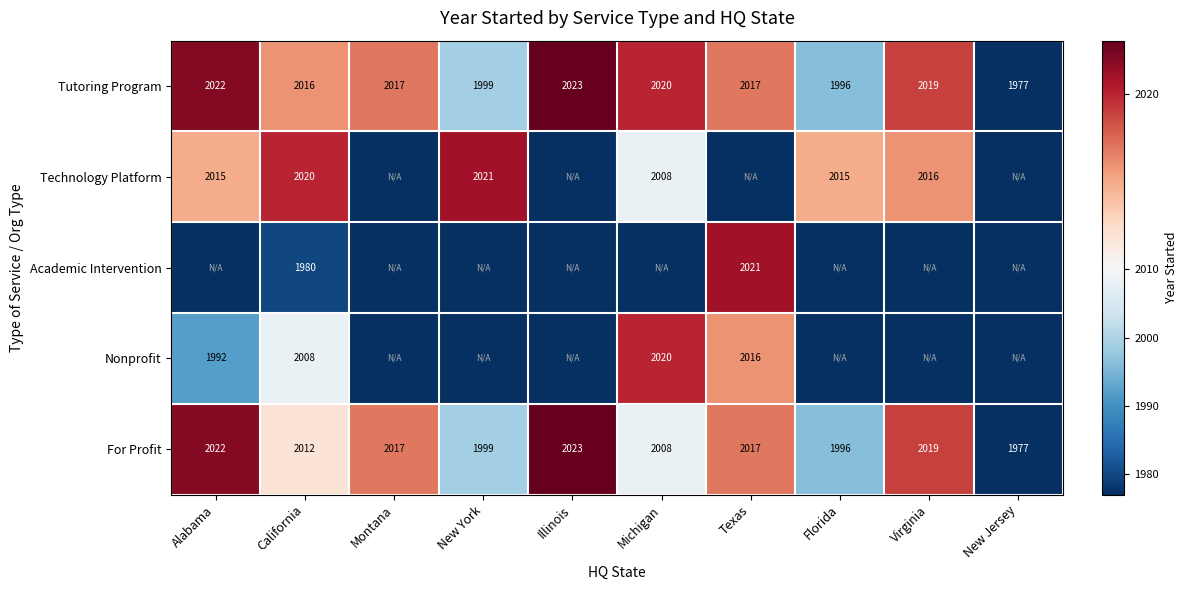

What is the difference between the Tutoring Program values at Illinois and New York?

24